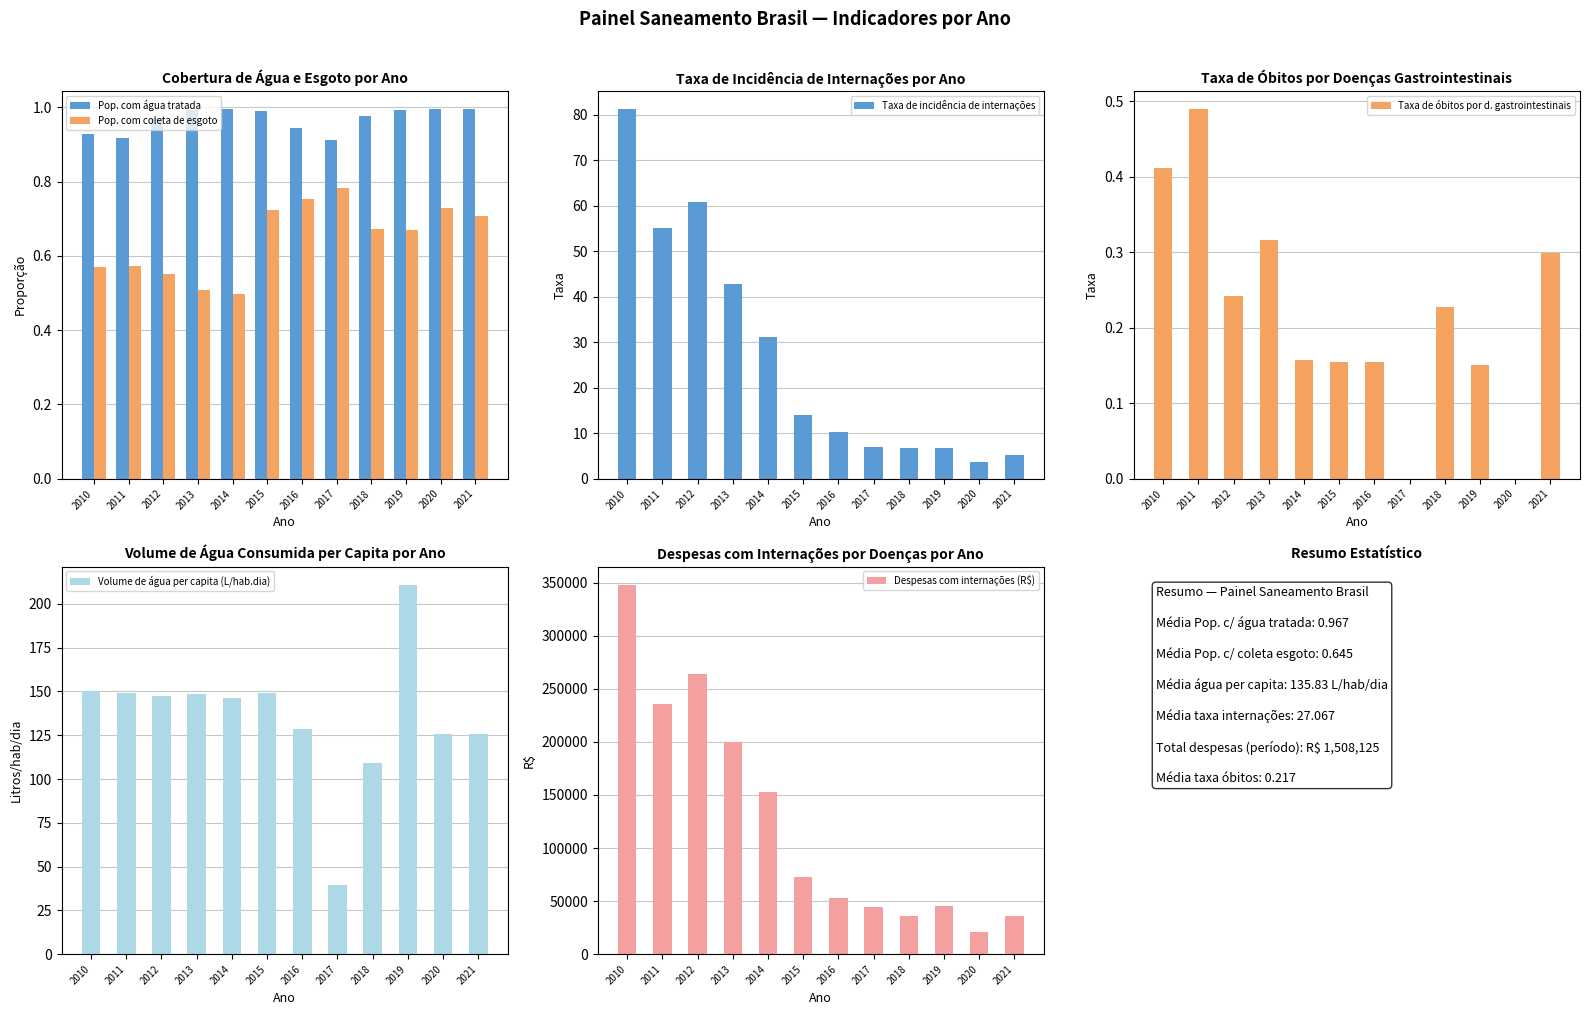

What is the value of the Pop. com água tratada bar at the 2nd from the left?

0.9